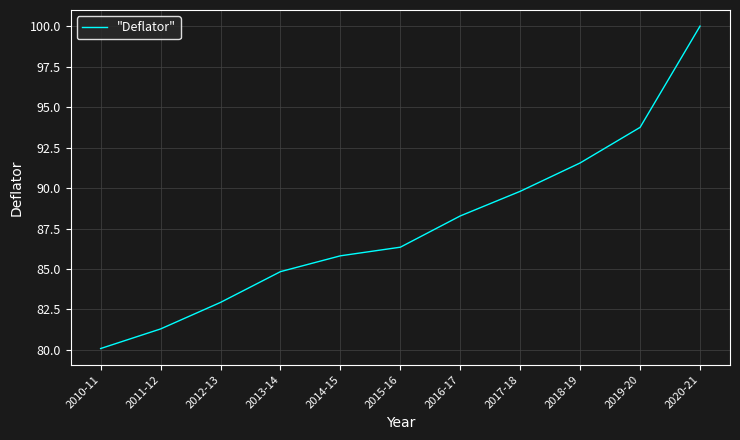

The value at 2017-18 is 24.6. True or false?

False